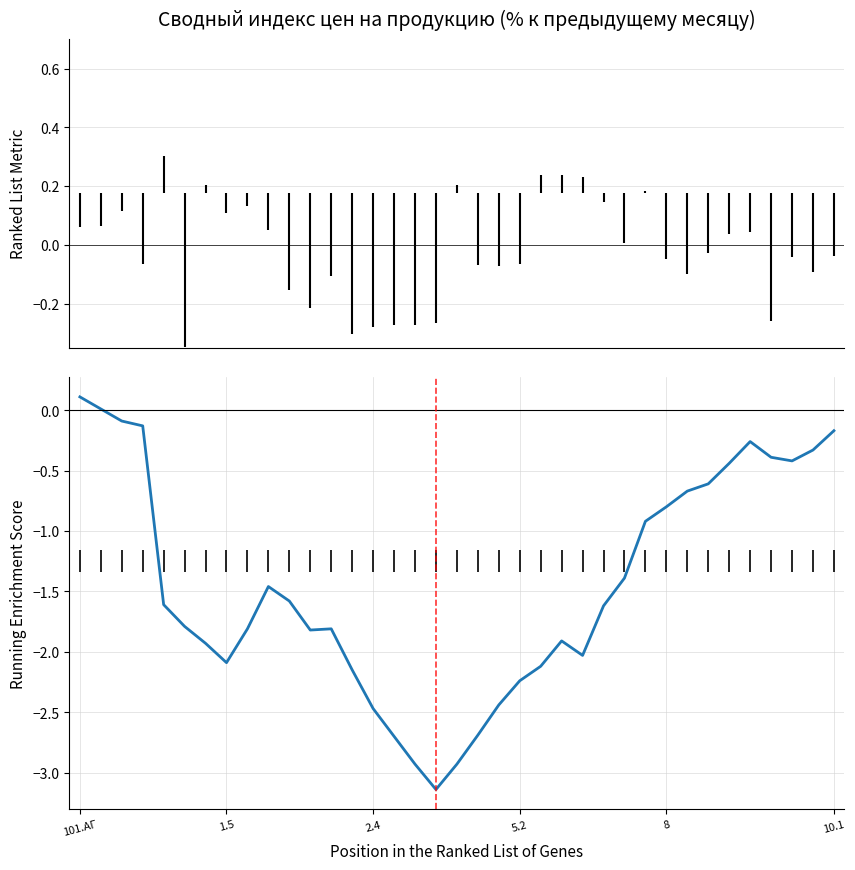

Where does the data first go above -1?

101.АГ